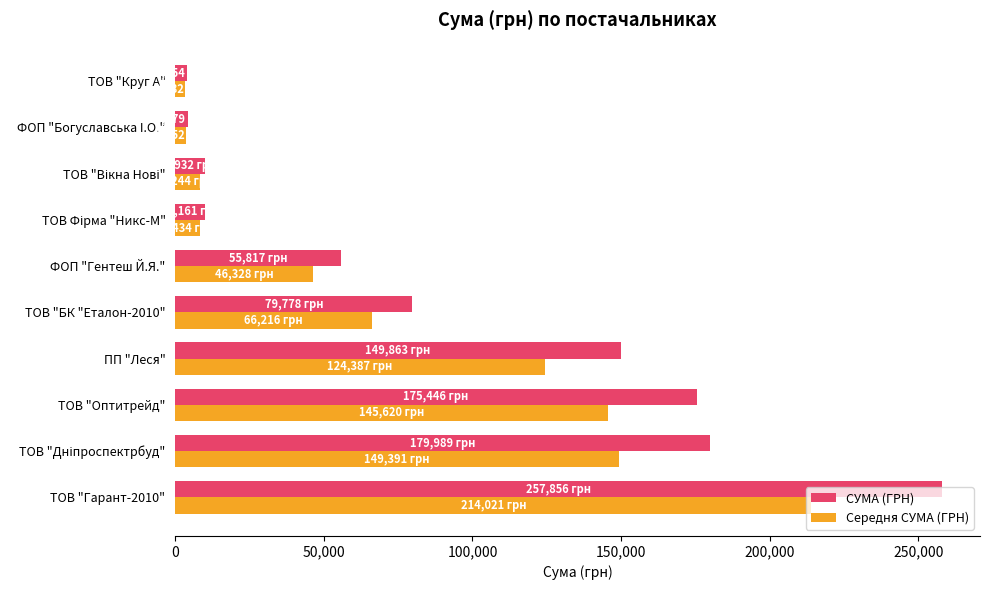

Which series has the widest spread of values?

СУМА (ГРН)